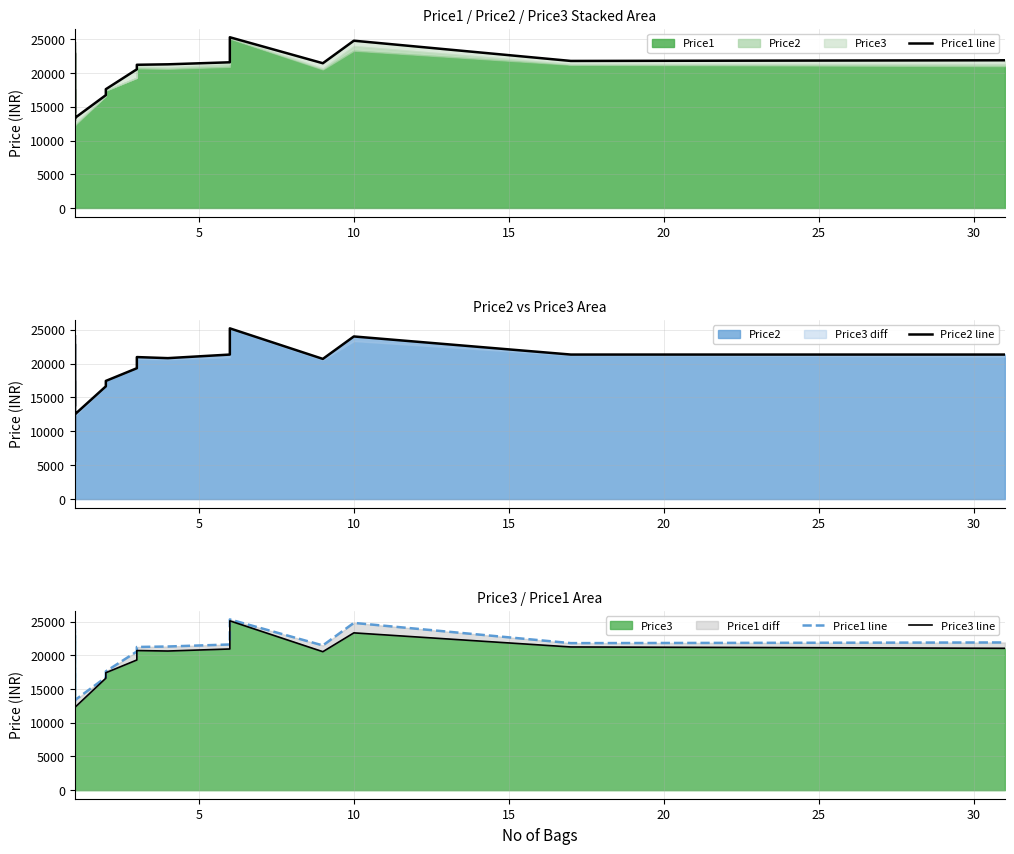

What is the value of the Price3 line point at the 14th from the left?

20629